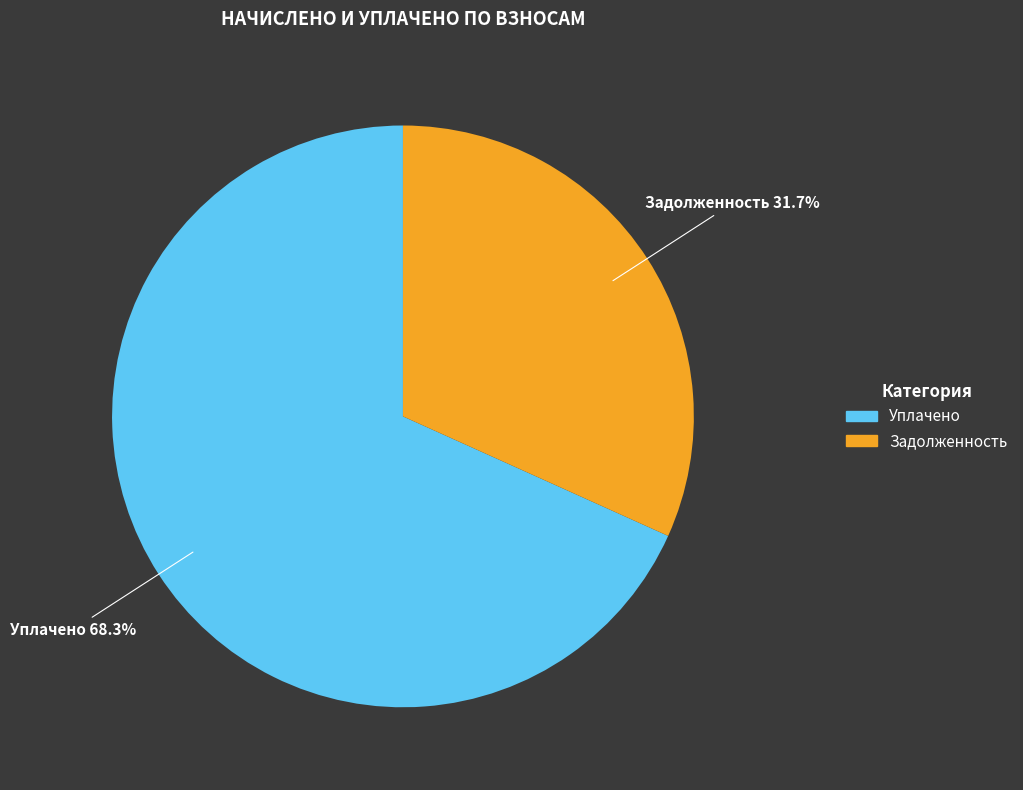

Does any single category account for the majority?

Yes